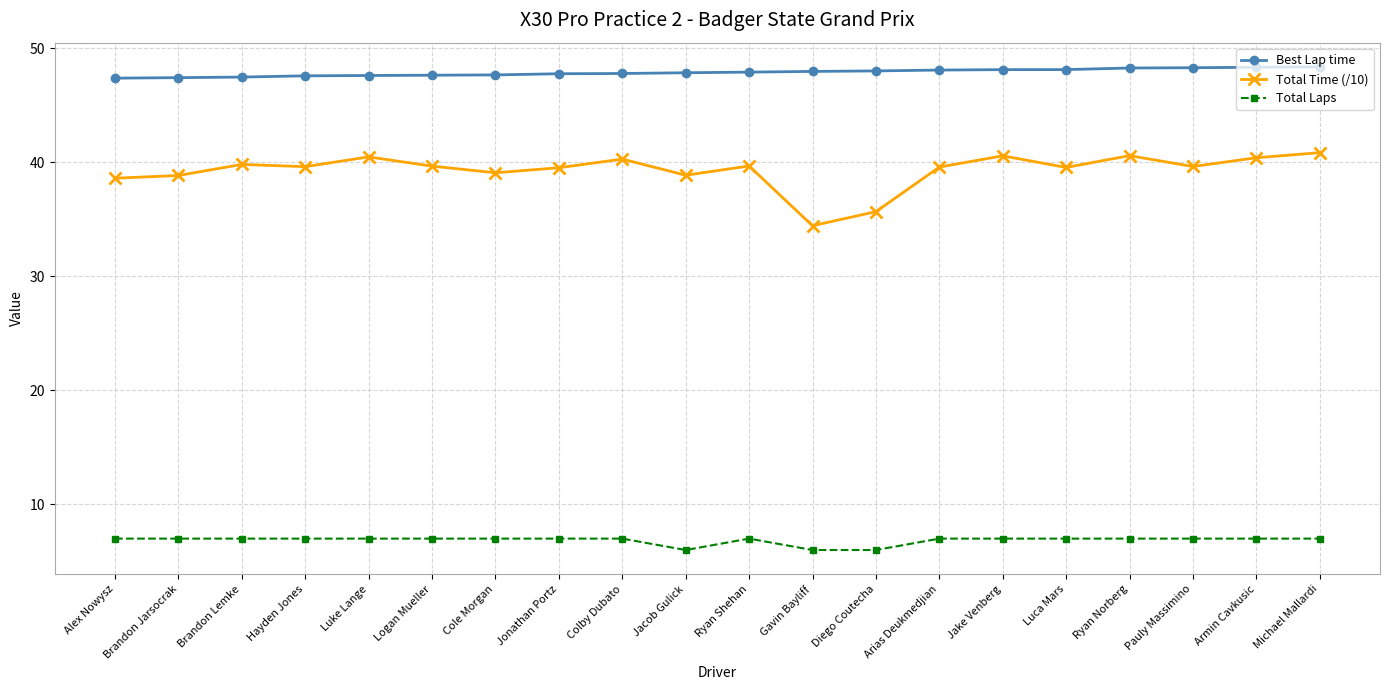

What position from the left is Hayden Jones?

4